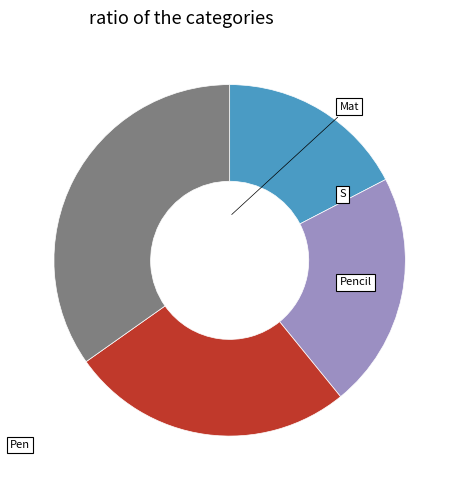

Does Pencil account for over 50% of the chart?

No